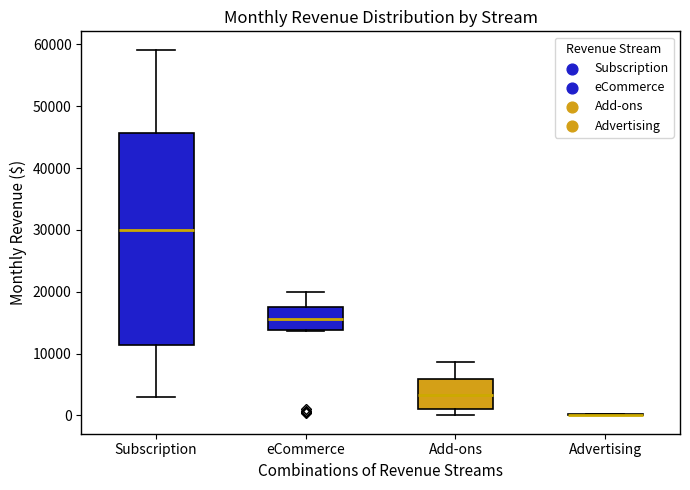

Reading left to right, transcribe this box plot: for each box, give where its median line is, the range the box spans, and where its two whiskers end, as read against the y-axis. The values are not printed on the chart, so give them approximately, as read against the axis.

Subscription: median 30000, box 11000 to 46000, whiskers 3000 to 59000
eCommerce: median 16000, box 14000 to 18000, whiskers 14000 to 20000
Add-ons: median 3000, box 1000 to 6000, whiskers 0 to 9000
Advertising: box collapsed to a line at 0, whiskers 0 to 0